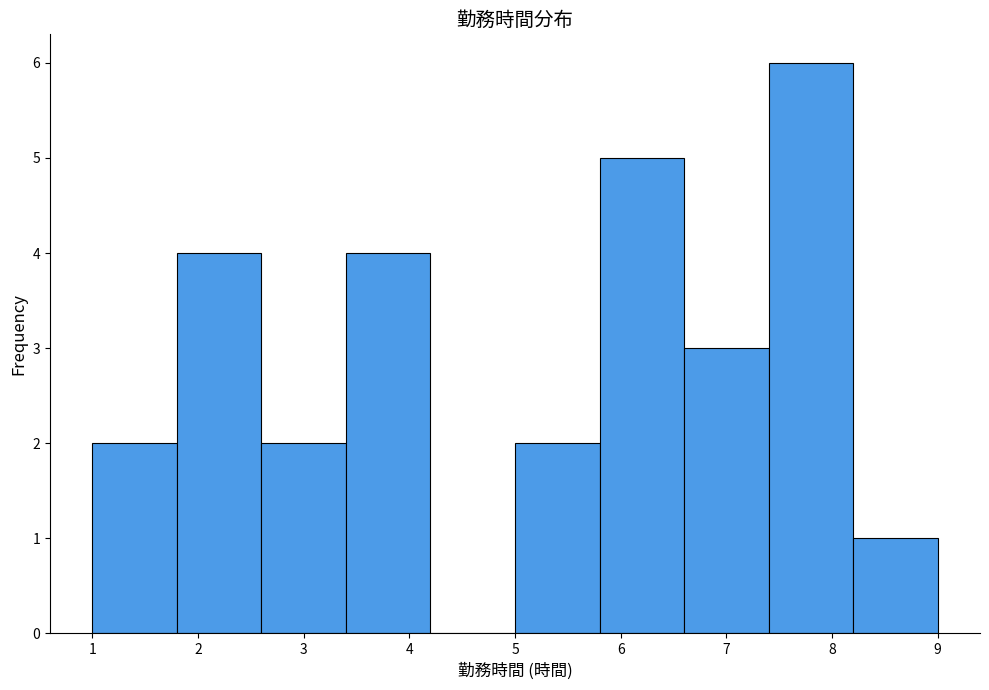

Which range on the x-axis has the tallest bar?

7.4 to 8.2